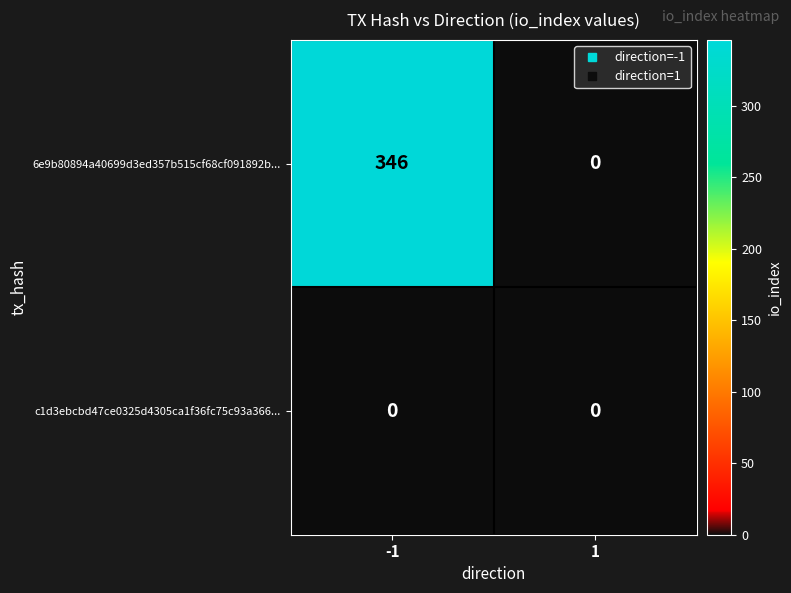

What is the highest value of the 6e9b80894a40699d3ed357b515cf68cf091892b... series?

346